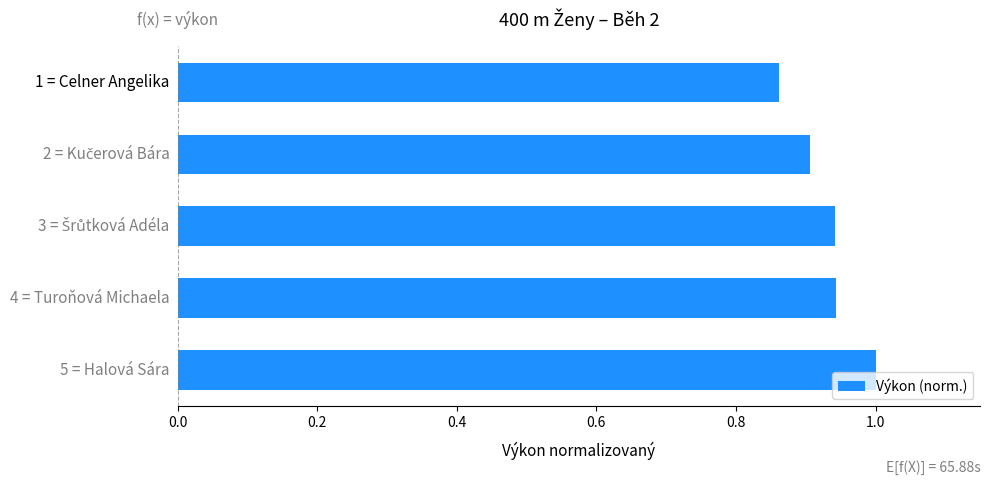

What is the sum of all values?

4.7